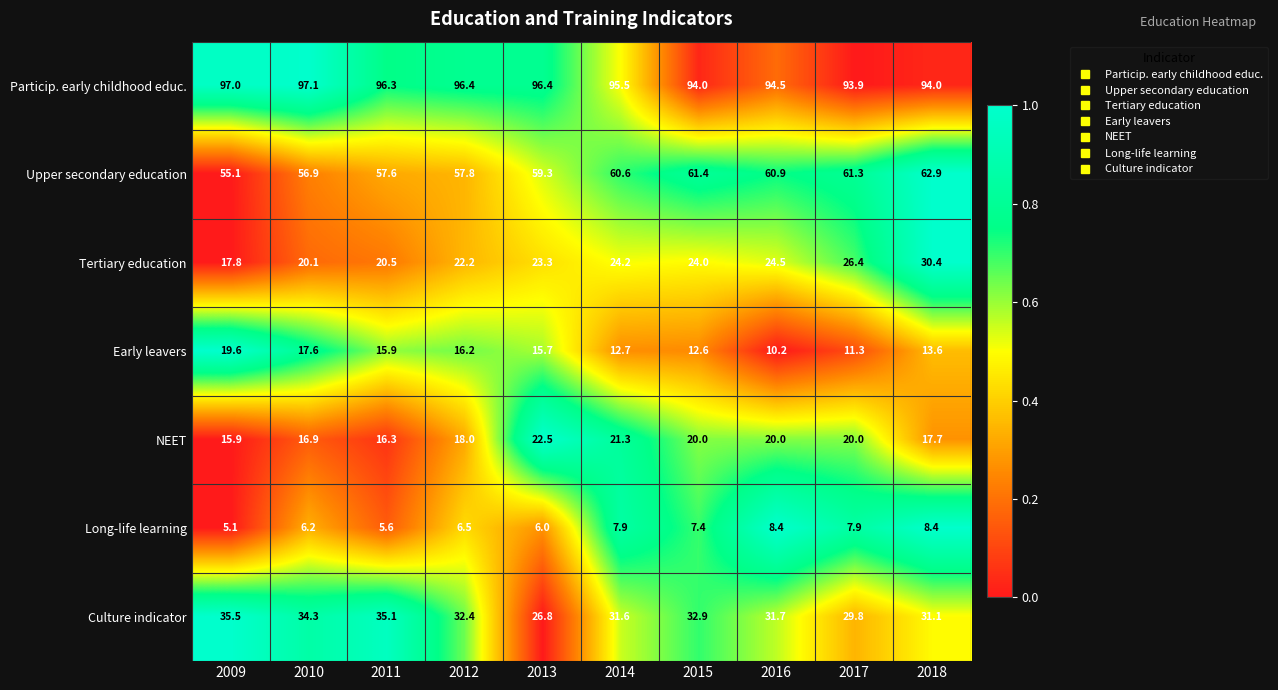

What is the approximate value of NEET at 2016?

20.0